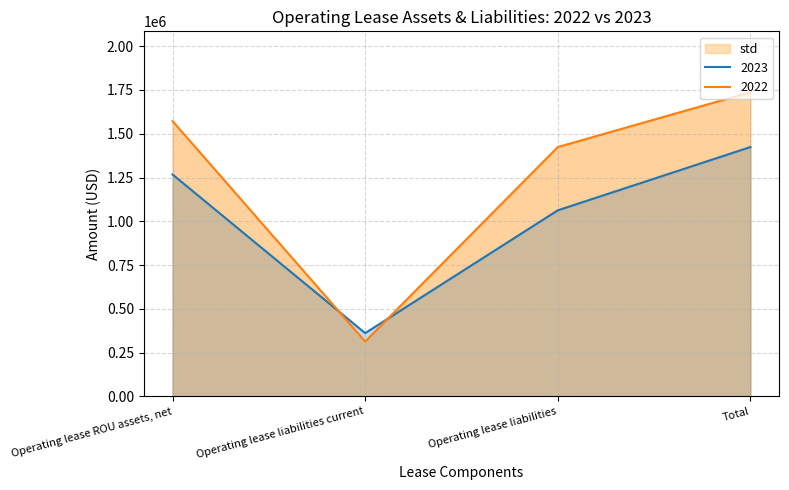

Does the chart display data point markers on the line(s)?

No